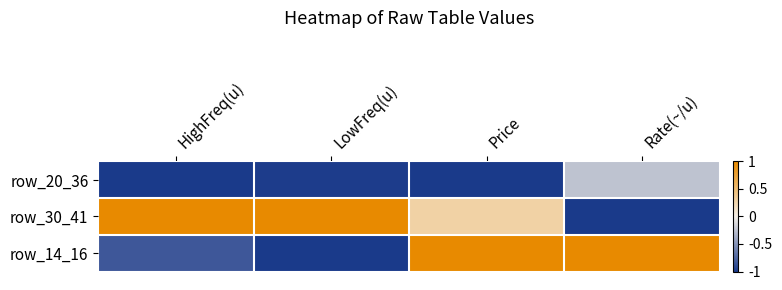

What is the spread (max minus min) of values at Price?

2.0